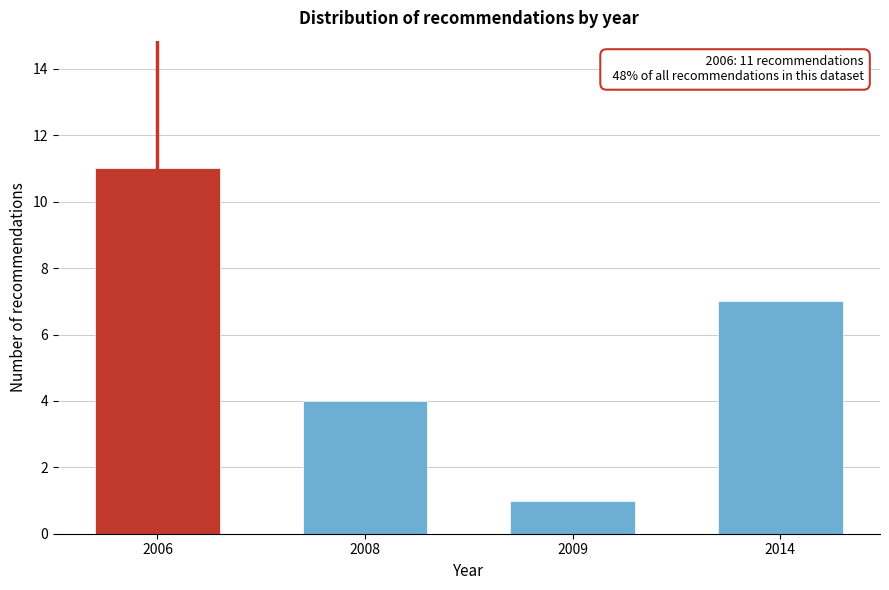

Reading right to left, list all the values displayed in this chart.

2014=7	2009=1	2008=4	2006=11